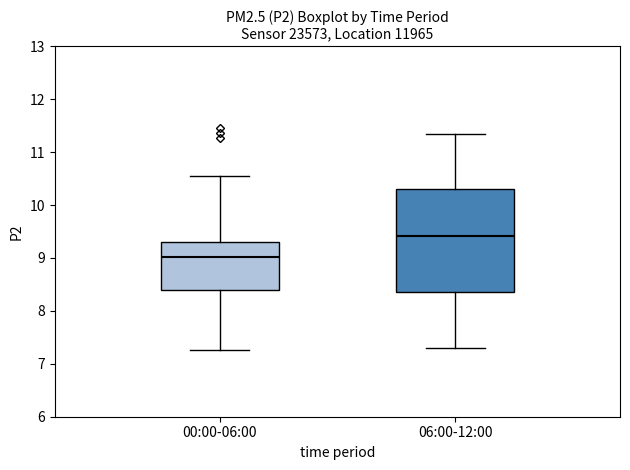

Where does the median line of the box for 06:00-12:00 sit on the y-axis? The values are not printed on the chart, so give them approximately, as read against the axis.

9.4